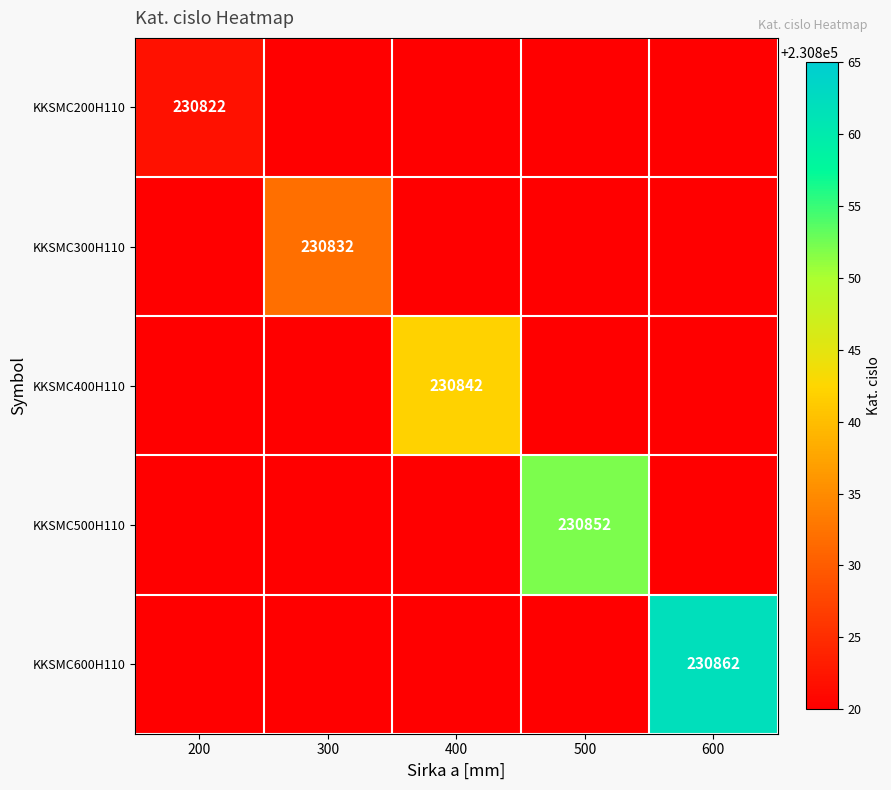

Is it true that KKSMC300H110 equals 335398 at 300?

False